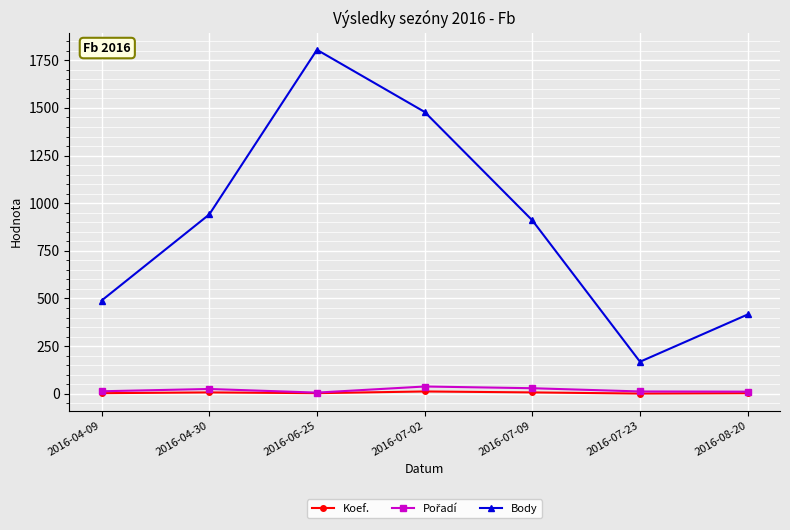

True or false: Body and Koef. intersect in this chart.

False